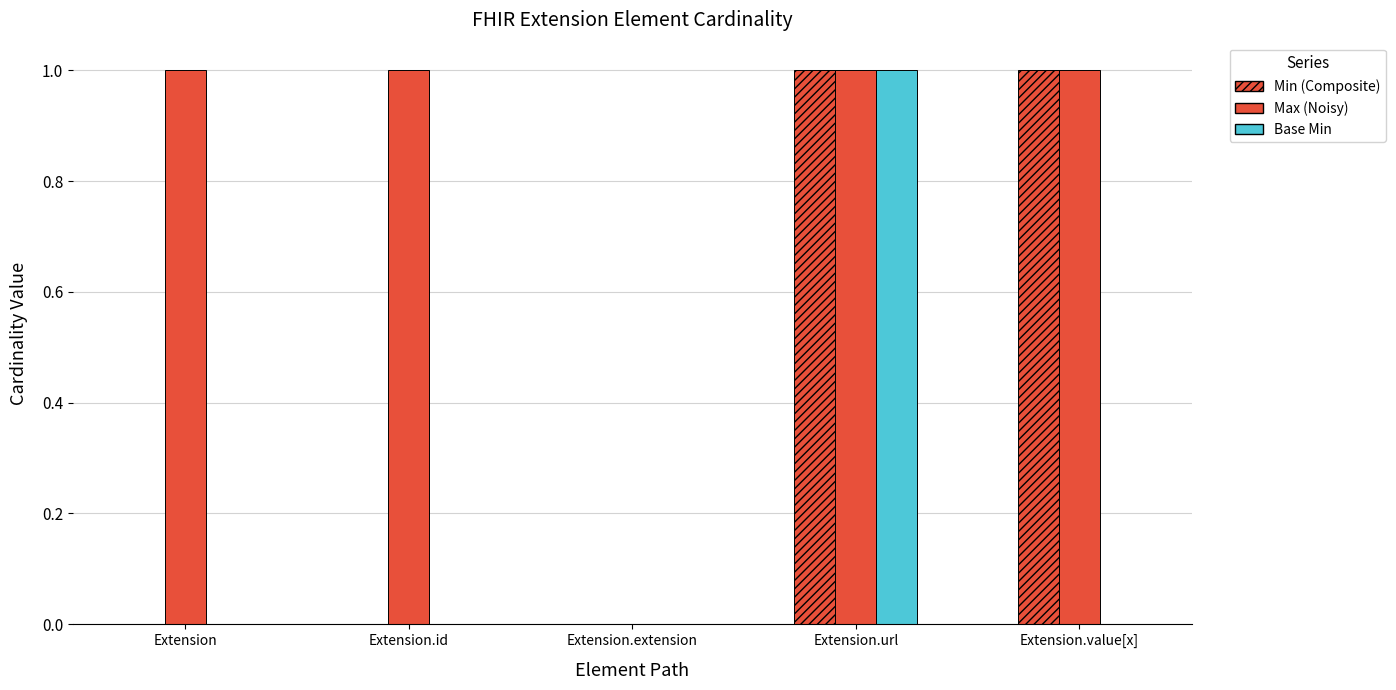

Is it true that Max equals 1 at Extension.id?

False